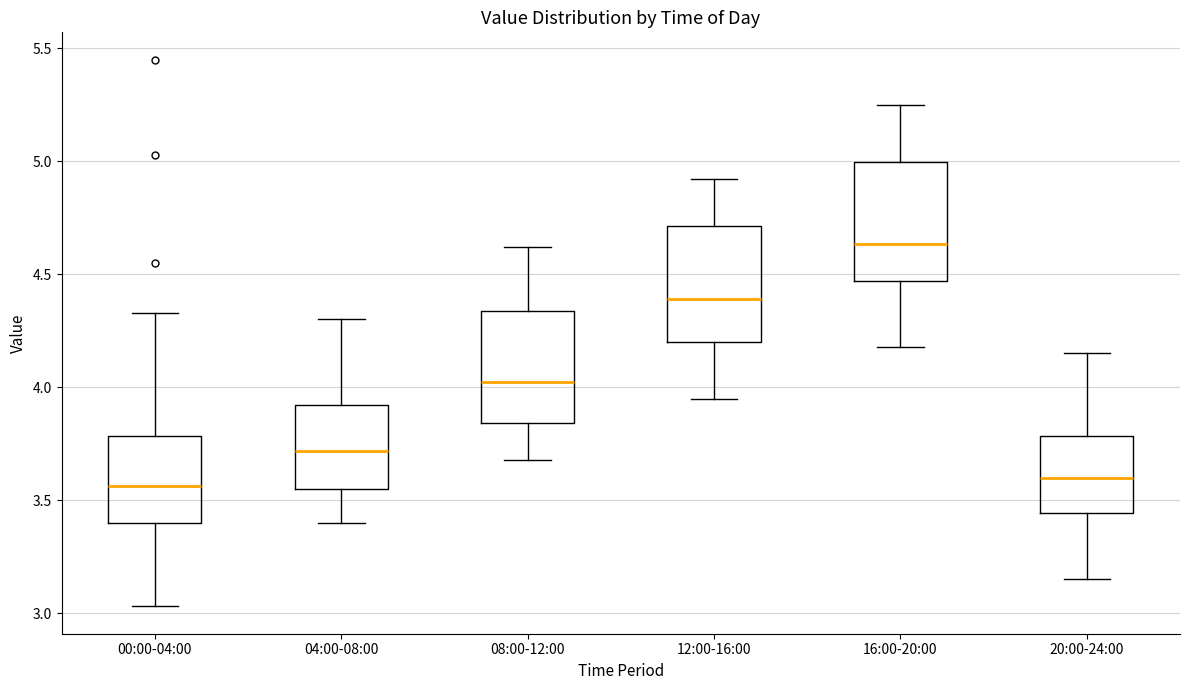

Where is the lower edge of the box for 12:00-16:00 on the y-axis? The values are not printed on the chart, so give them approximately, as read against the axis.

4.20